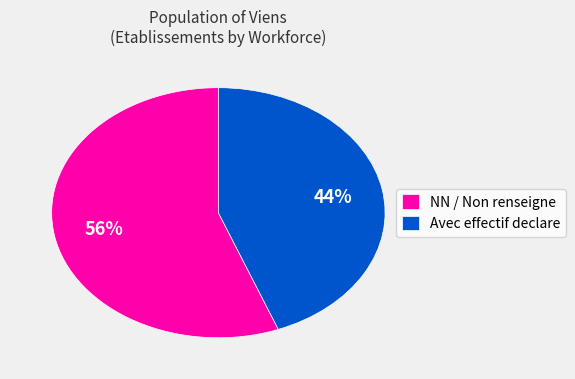

What is the largest slice in the pie chart?

NN / Non renseigne